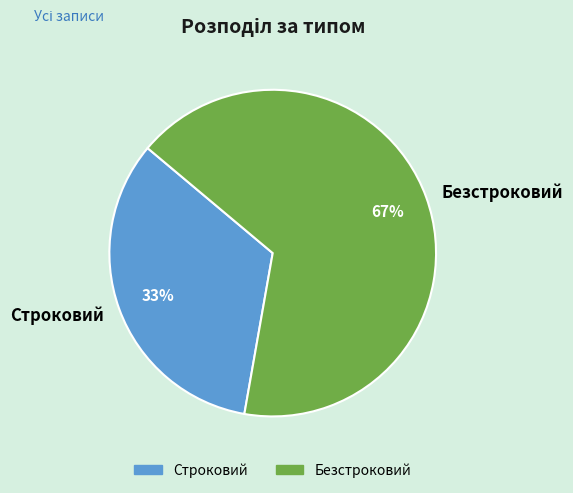

What is the smallest slice in the pie chart?

Строковий